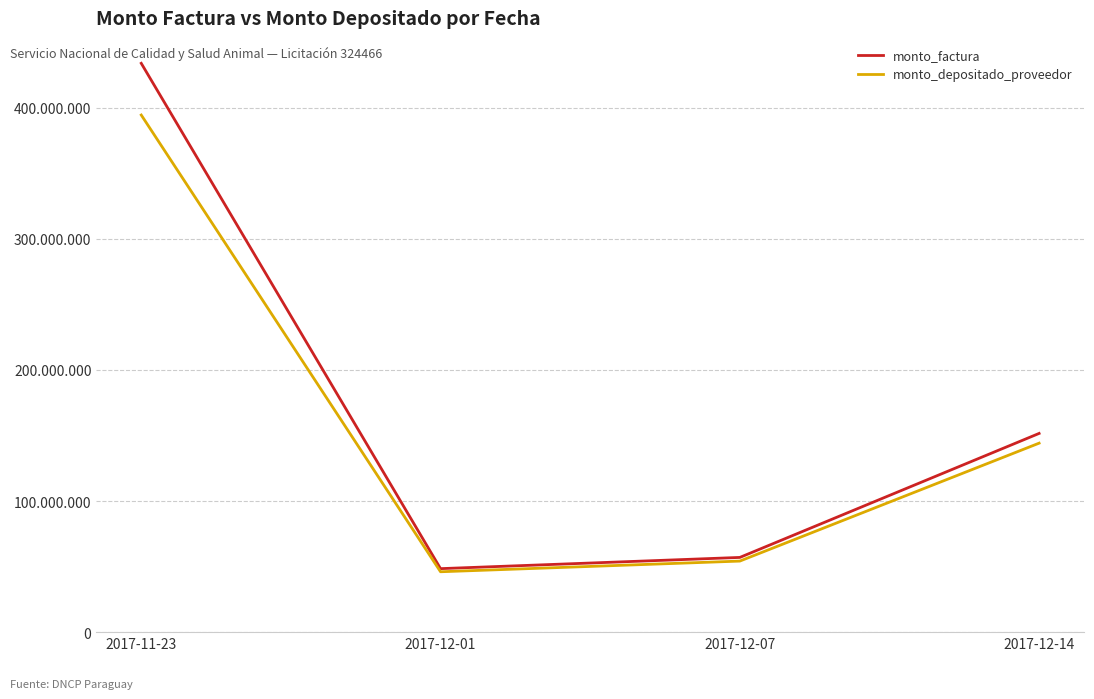

Does the chart display data point markers on the line(s)?

No